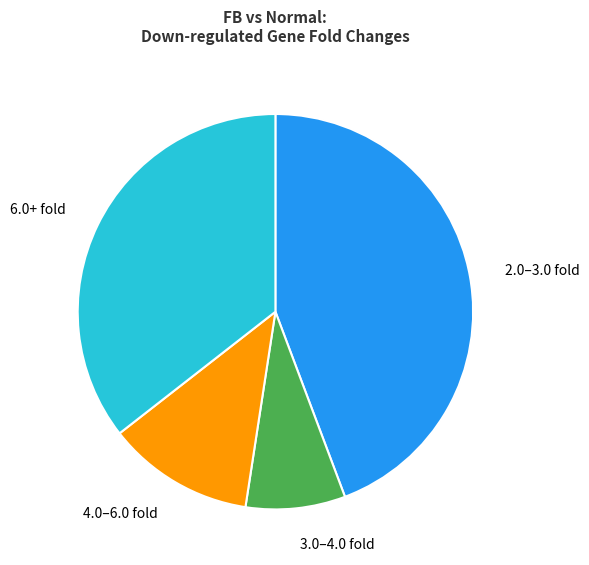

How many slices are in this pie chart?

4